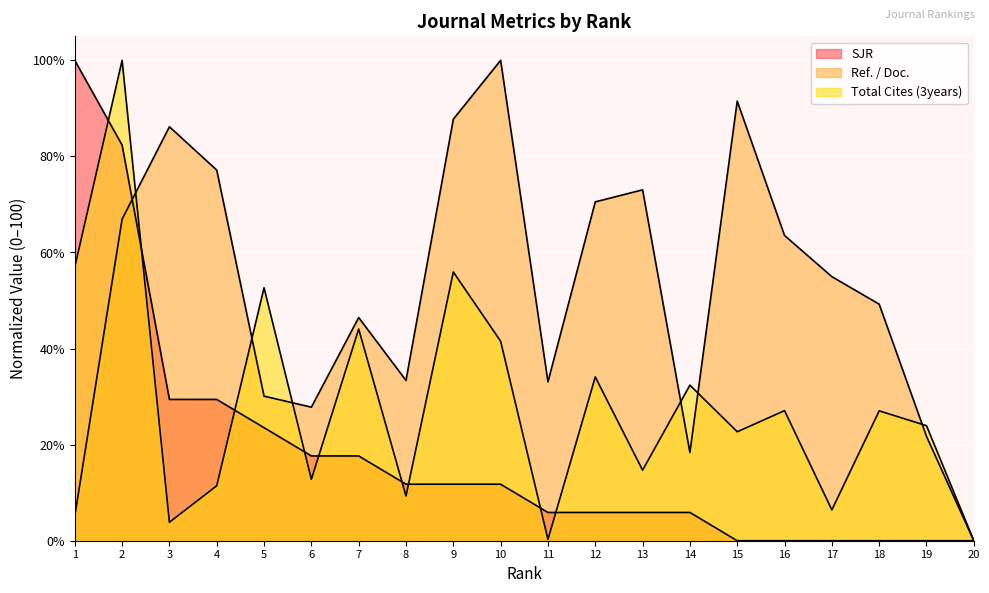

Count the number of data series in this chart.

3